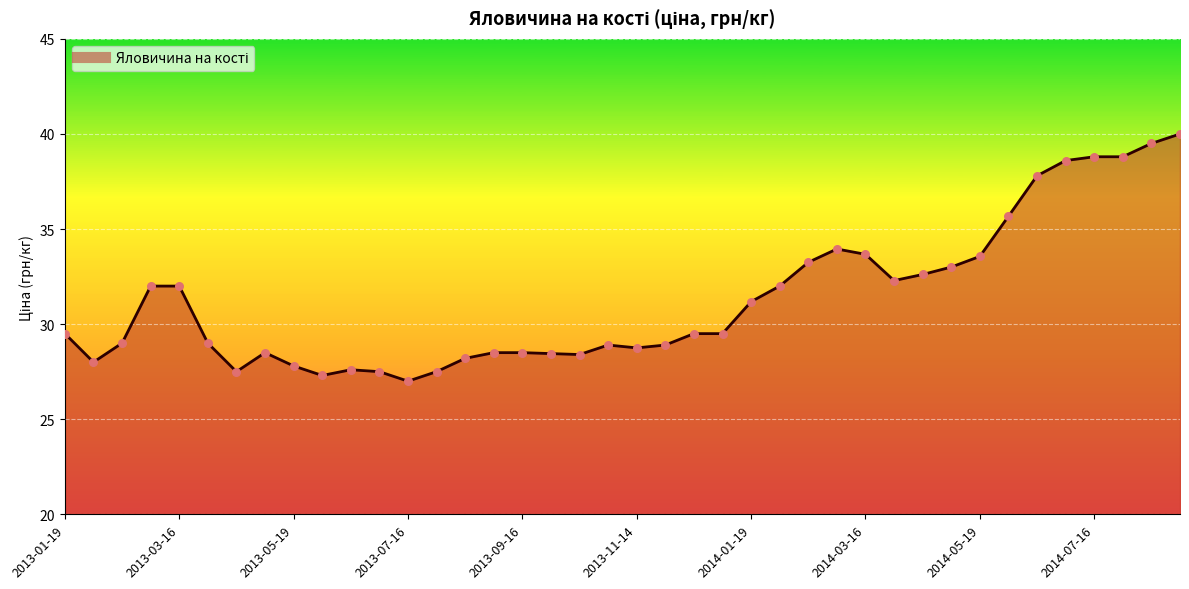

What is the smallest value displayed?

27.0